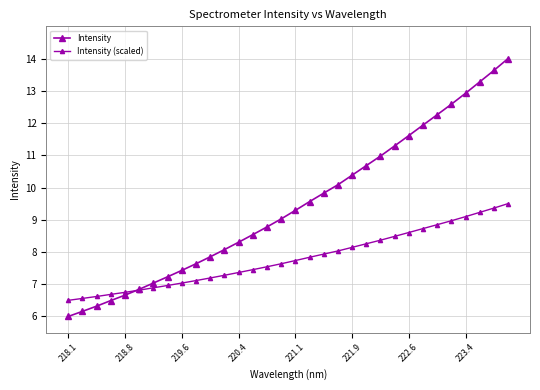

Does the chart have visible grid lines?

Yes